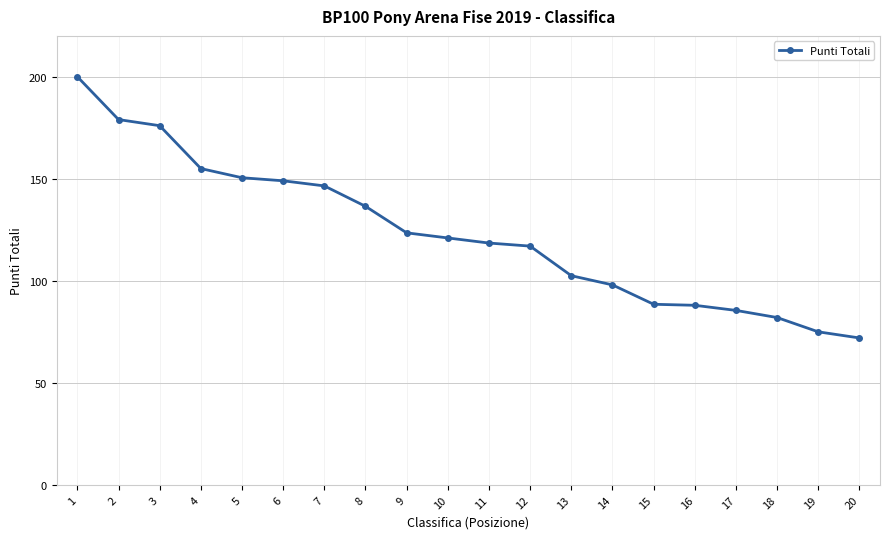

What is the smallest value displayed?

72.0